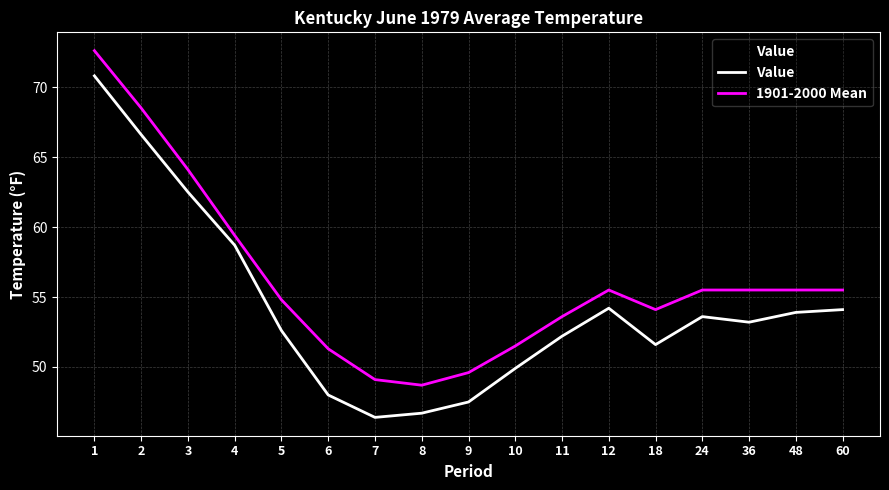

At which category is the sum across all series the highest?

1